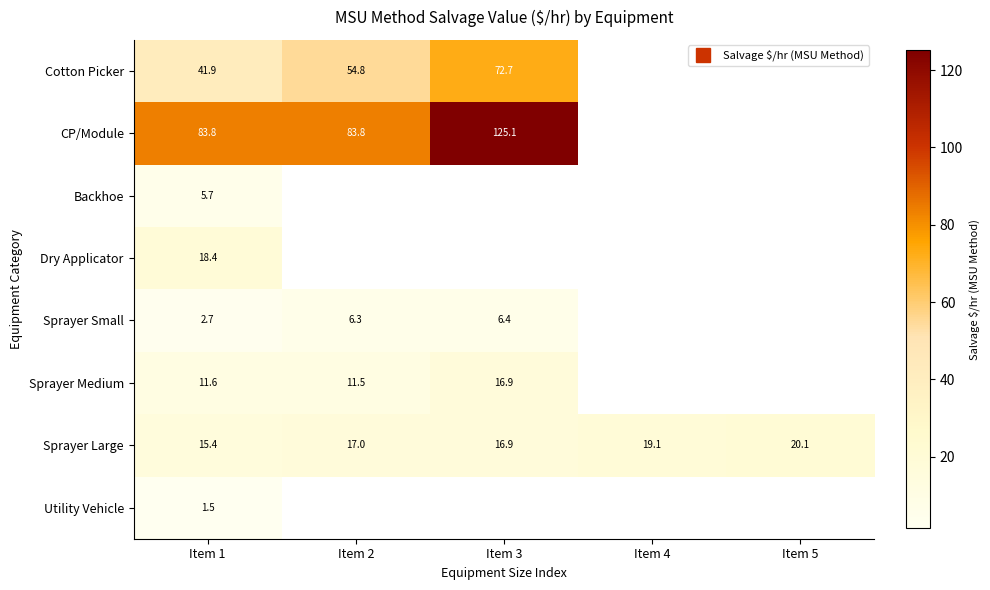

List the series in order of their peak value, highest first.

CP/Module, Cotton Picker, Sprayer Large, Dry Applicator, Sprayer Medium, Sprayer Small, Backhoe, Utility Vehicle